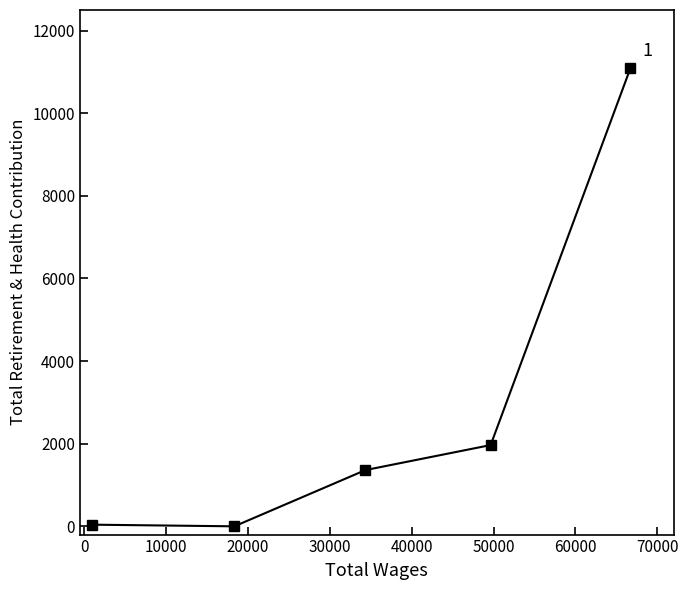

Count the number of data series in this chart.

1